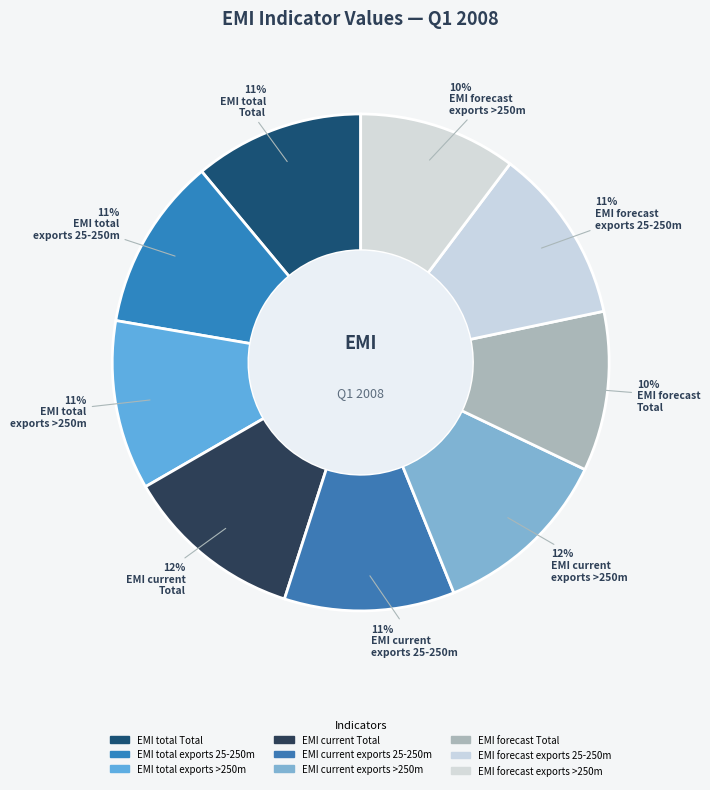

To the nearest percent, what is the difference between the largest and smallest slice percentages?

2%